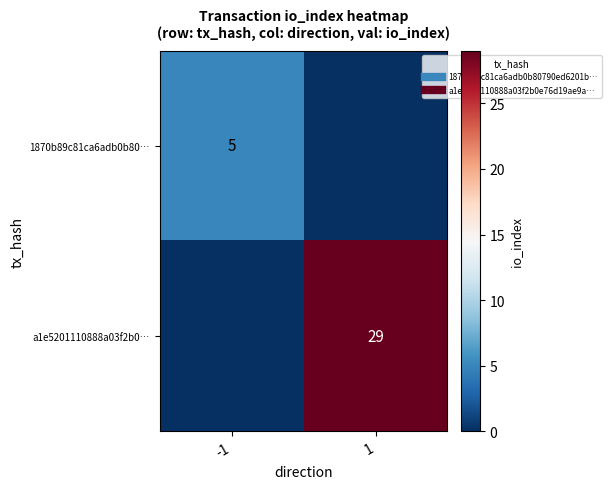

What is the total value across all series at 1?

29